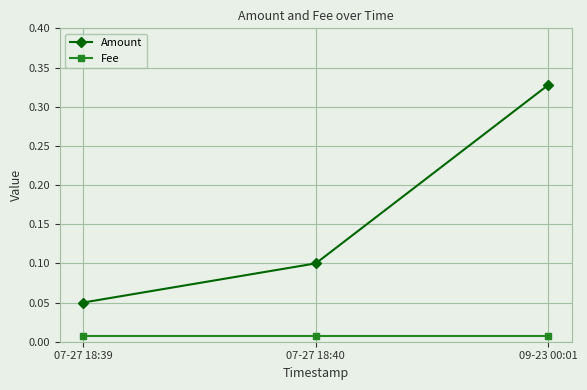

The value of Amount at 07-27 18:39 is 0.1. True or false?

True